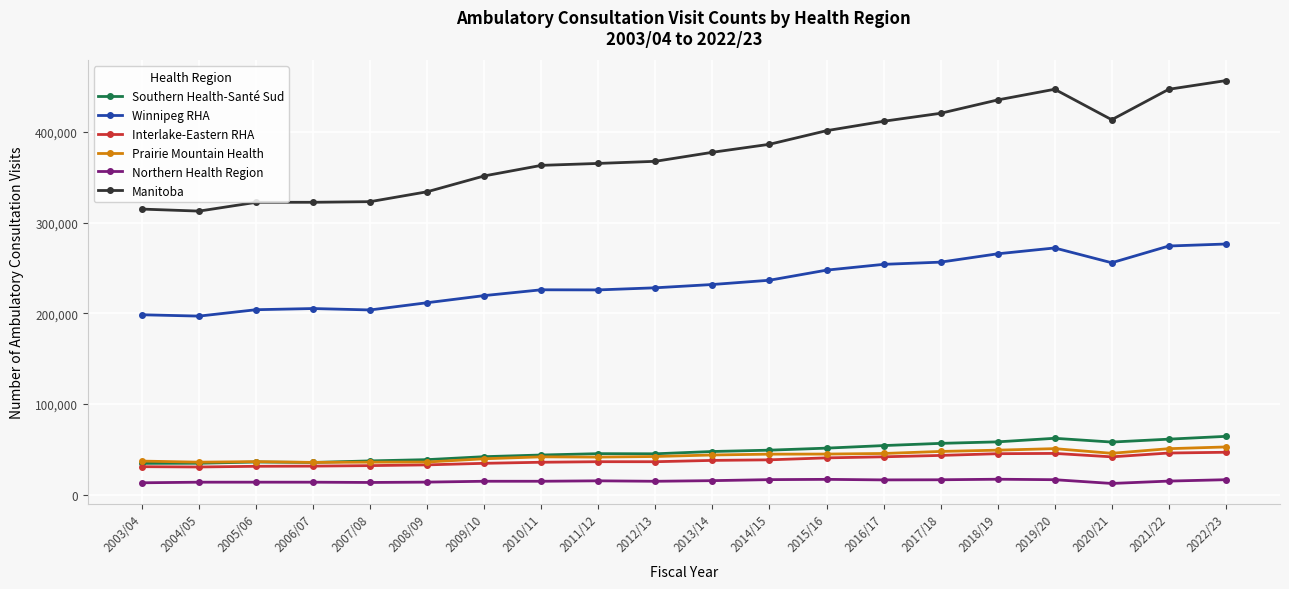

What are all the series names shown in the legend?

Southern Health-Santé Sud, Winnipeg RHA, Interlake-Eastern RHA, Prairie Mountain Health, Northern Health Region, Manitoba